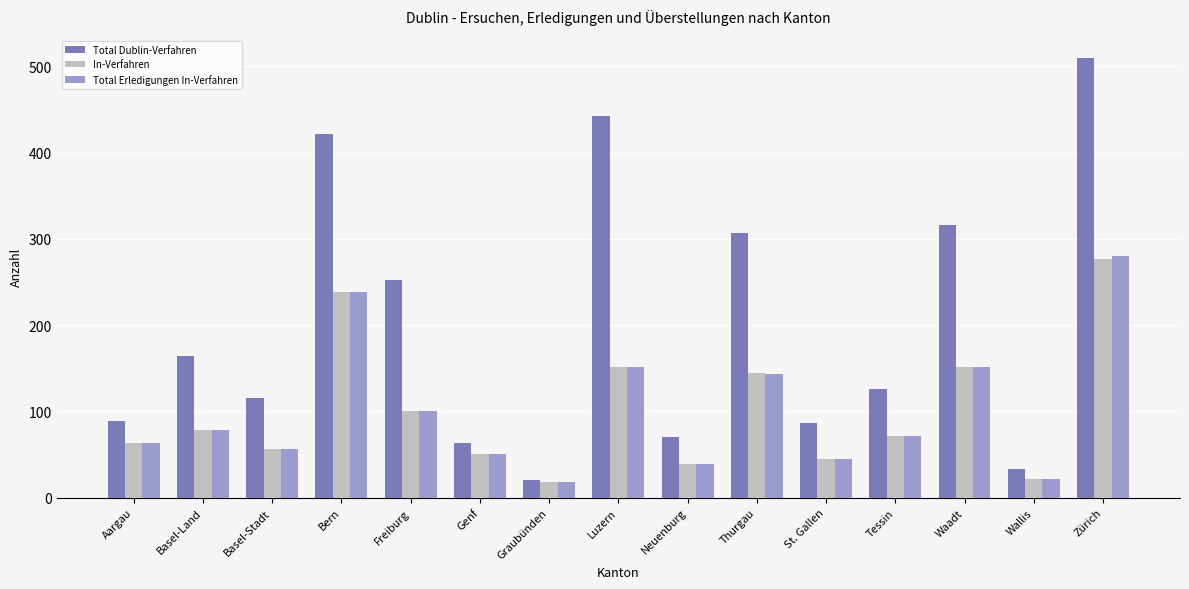

Which category has the highest value across all series?

Zürich